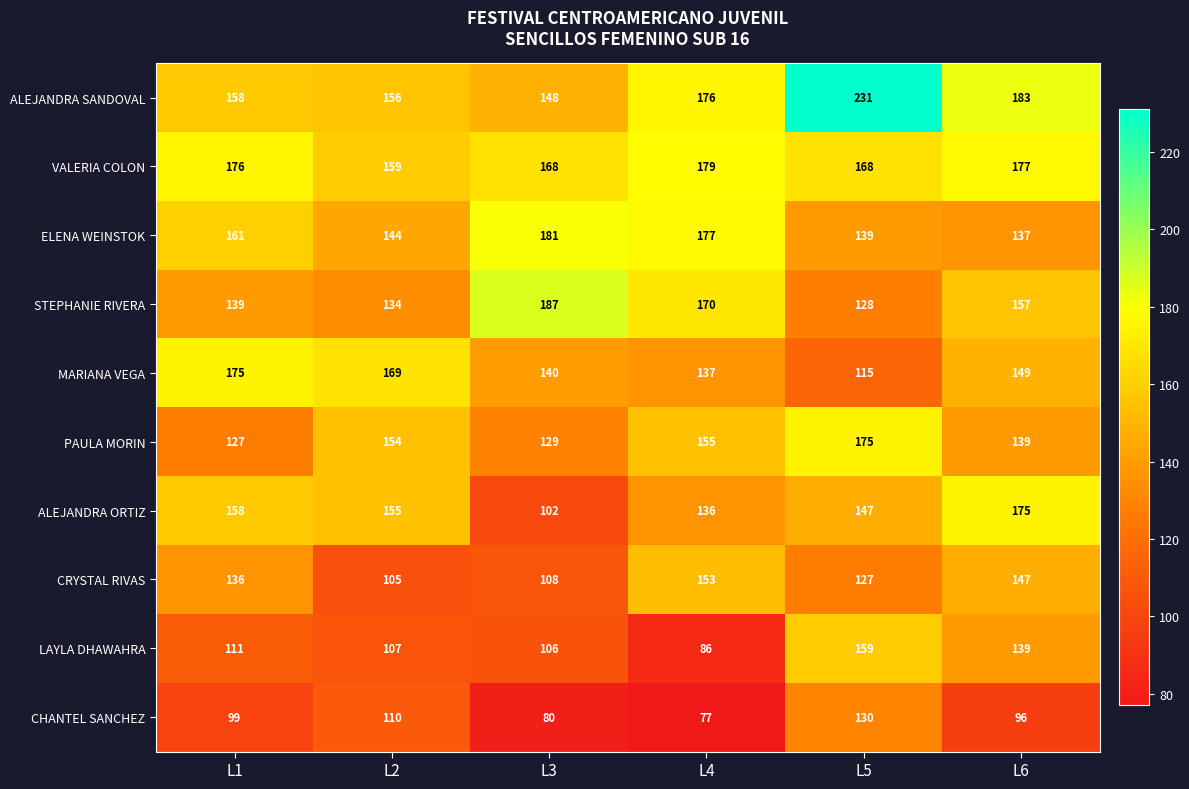

What is the minimum value shown in the chart?

77